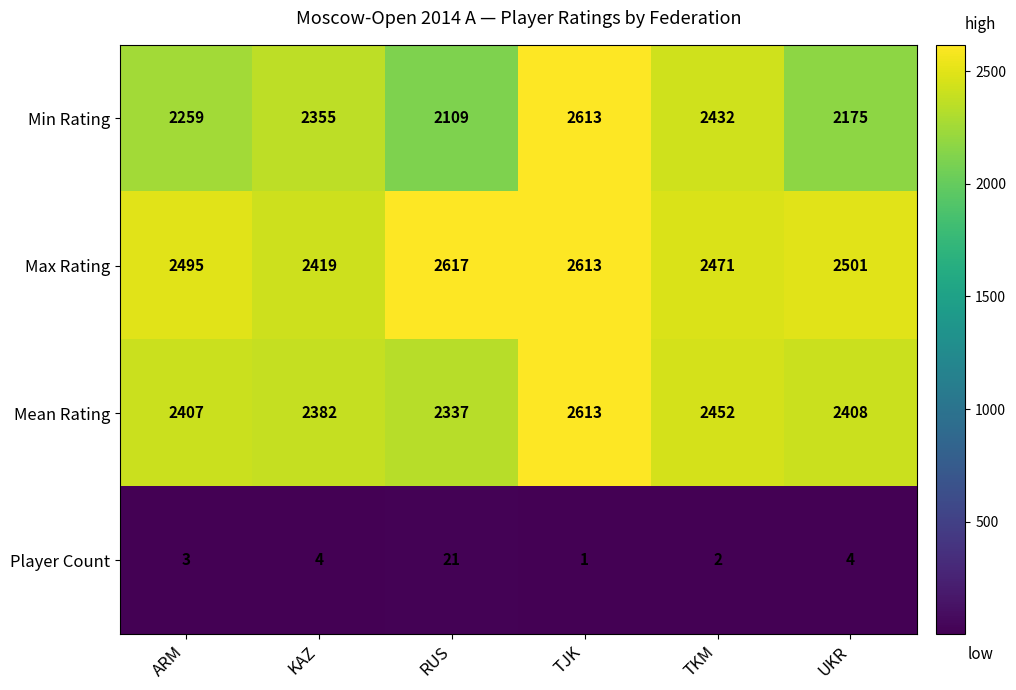

What is the greatest value displayed?

2617